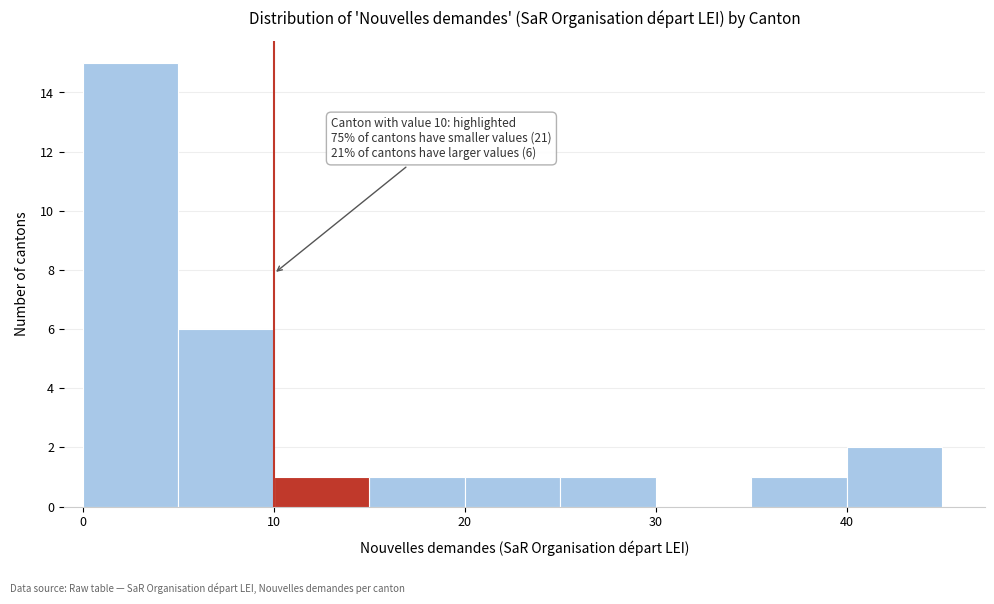

Over which range of the x-axis is the bar tallest?

0 to 5